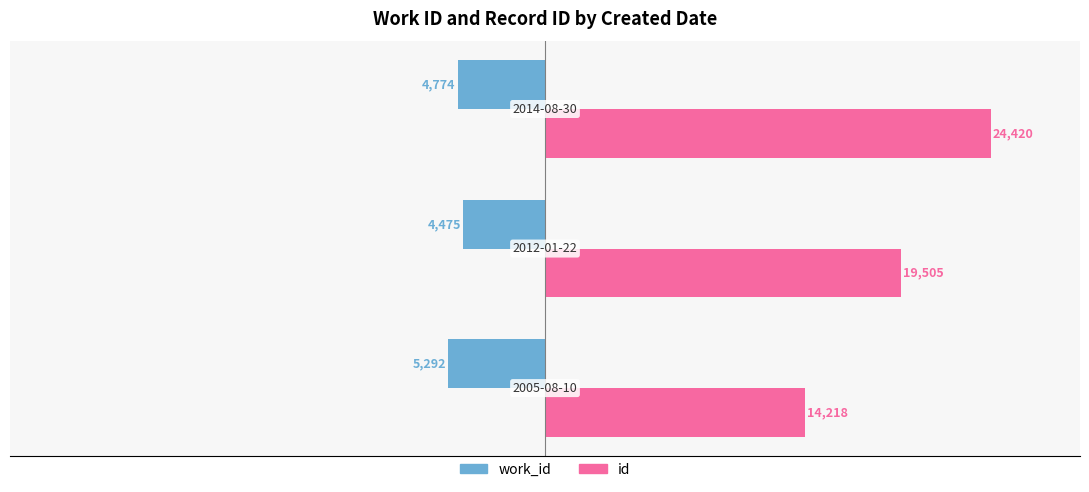

What are all the series names shown in the legend?

work_id, id